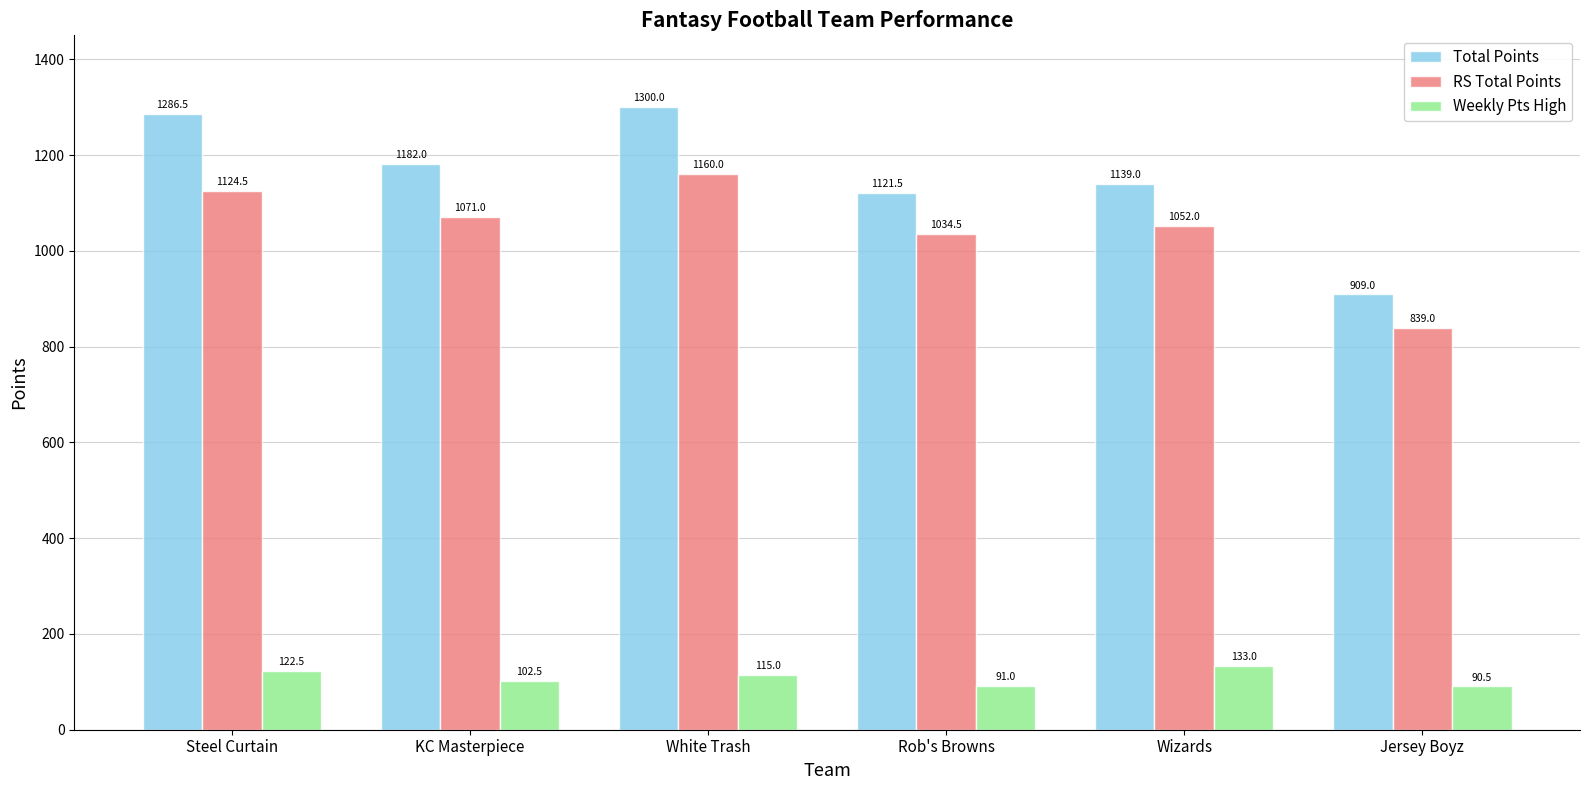

Rank the categories by Weekly Pts High value from highest to lowest.

Wizards, Steel Curtain, White Trash, KC Masterpiece, Rob's Browns, Jersey Boyz